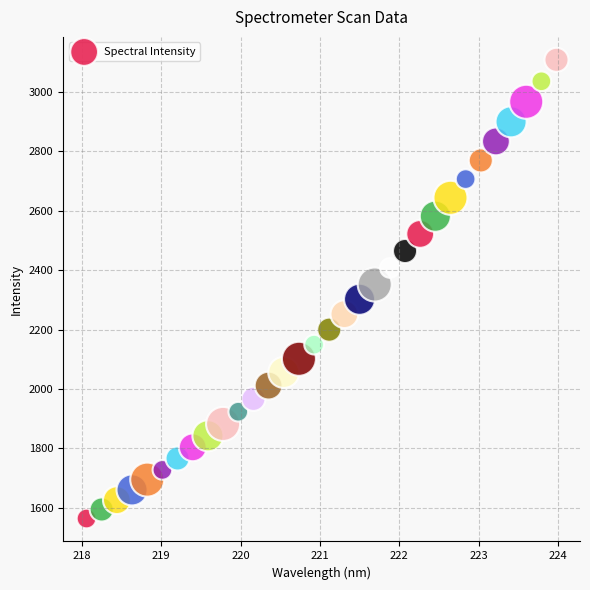

What is the range of X values (max minus min)?

5.9